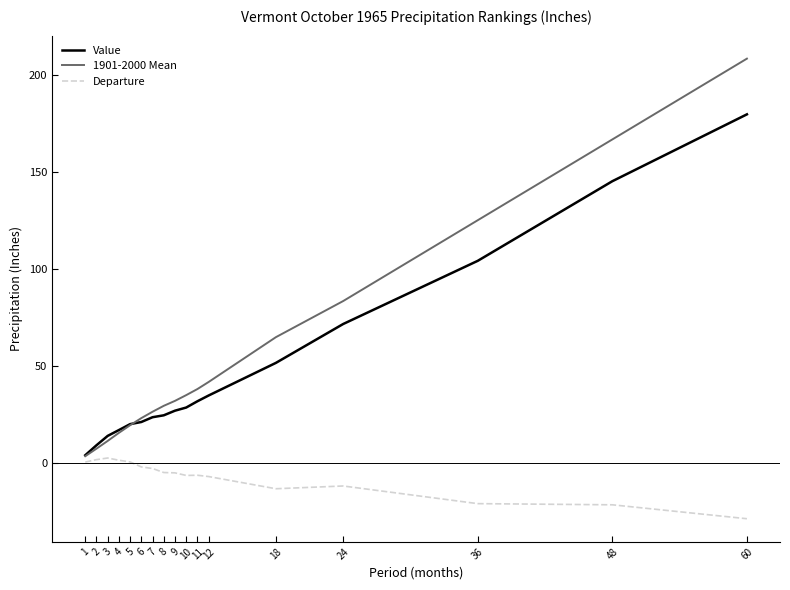

Is it true that Departure equals -20.9 at 36?

True